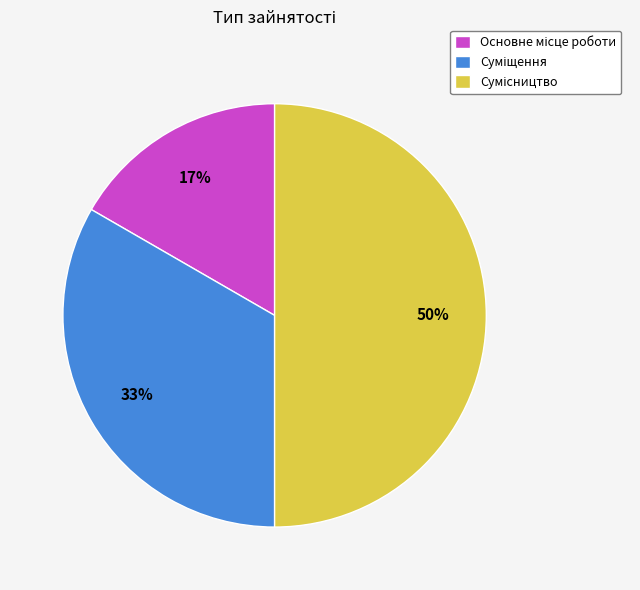

To the nearest percent, what is the difference between the largest and smallest slice percentages?

33%